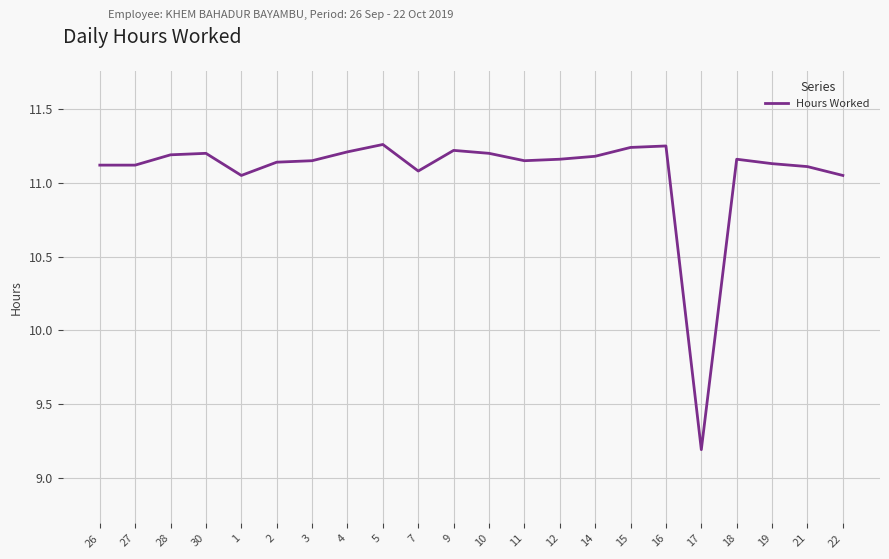

The chart shows a value of 11.1 at 27. True or false?

True